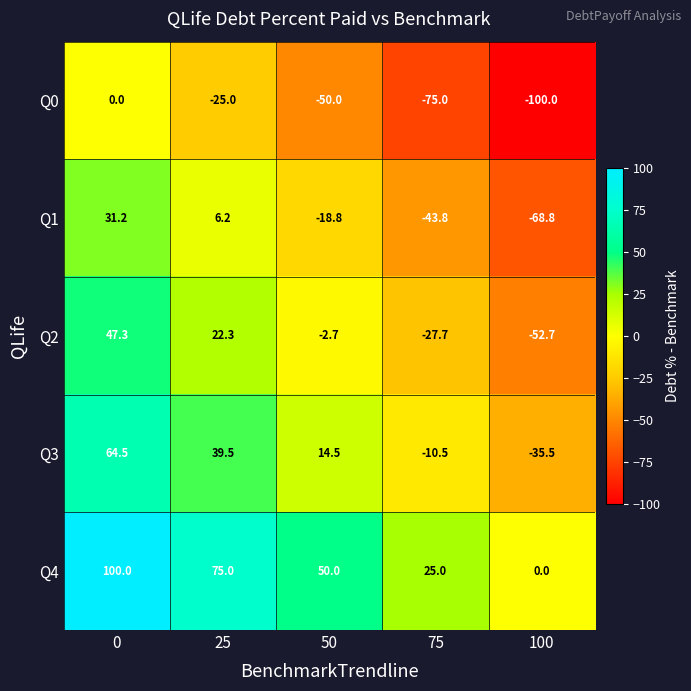

What is the spread (max minus min) of values at 50?

100.0